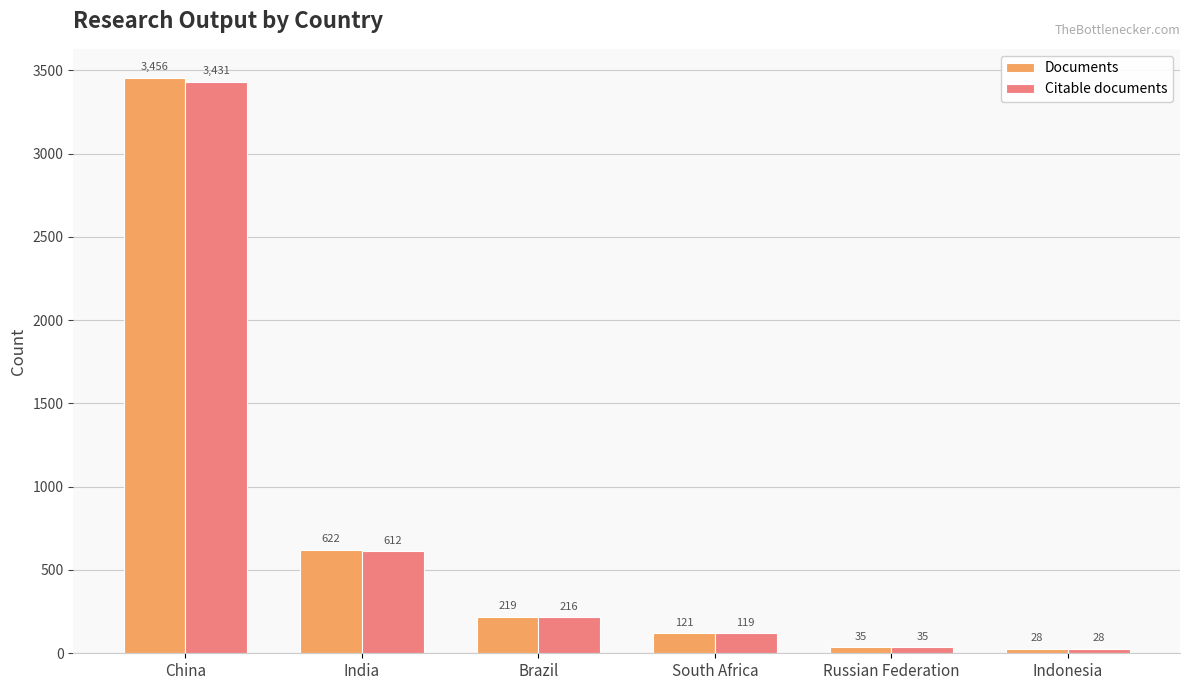

What is the difference between the second highest and minimum values in the Citable documents series?

584